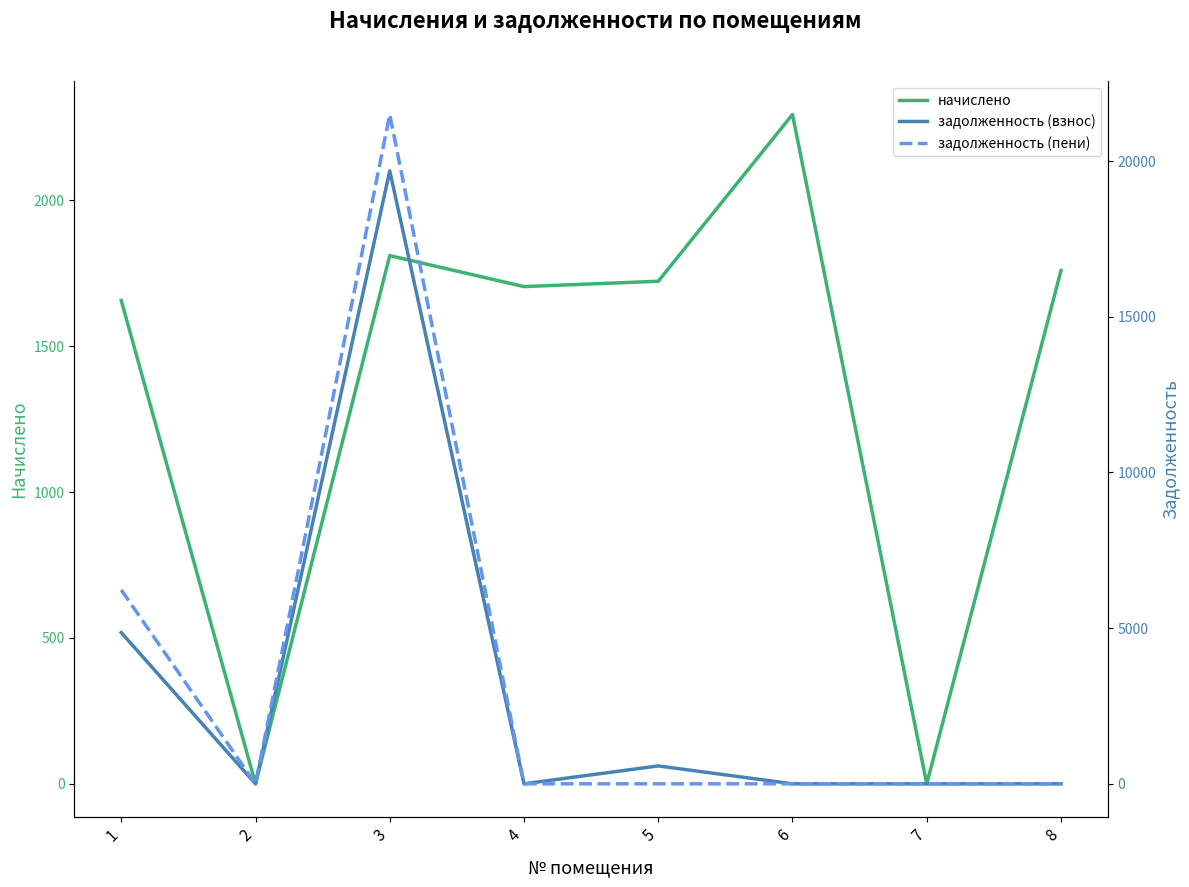

The задолженность (взнос) series shows 9233.8 at 7. True or false?

False